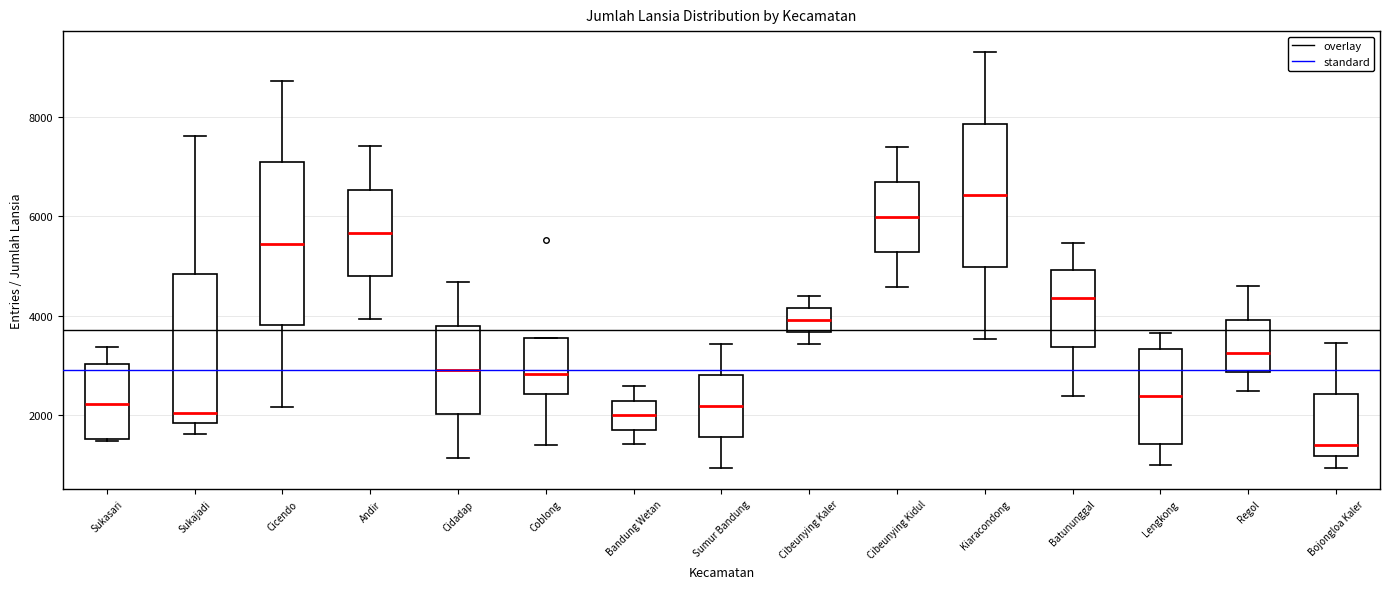

Reading left to right, read every box against the y-axis: the position of its median line, the range the box covers, and the ends of its whiskers. The values are not printed on the chart, so give them approximately, as read against the axis.

Sukasari: median 2200, box 1600 to 3000, whiskers 1400 to 3400
Sukajadi: median 2000, box 1800 to 4800, whiskers 1600 to 7600
Cicendo: median 5400, box 3800 to 7000, whiskers 2200 to 8800
Andir: median 5600, box 4800 to 6600, whiskers 4000 to 7400
Cidadap: median 3000, box 2000 to 3800, whiskers 1200 to 4600
Coblong: median 2800, box 2400 to 3600, whiskers 1400 to 3600
Bandung Wetan: median 2000, box 1800 to 2200, whiskers 1400 to 2600
Sumur Bandung: median 2200, box 1600 to 2800, whiskers 1000 to 3400
Cibeunying Kaler: median 4000, box 3600 to 4200, whiskers 3400 to 4400
Cibeunying Kidul: median 6000, box 5200 to 6600, whiskers 4600 to 7400
Kiaracondong: median 6400, box 5000 to 7800, whiskers 3600 to 9400
Batununggal: median 4400, box 3400 to 5000, whiskers 2400 to 5400
Lengkong: median 2400, box 1400 to 3400, whiskers 1000 to 3600
Regol: median 3200, box 2800 to 4000, whiskers 2400 to 4600
Bojongloa Kaler: median 1400, box 1200 to 2400, whiskers 1000 to 3400